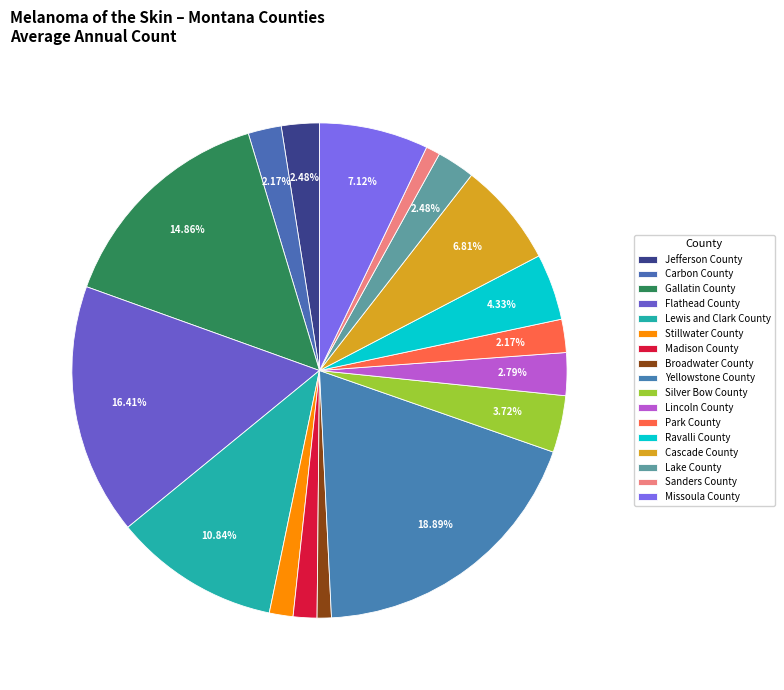

How many segments does this pie chart have?

17